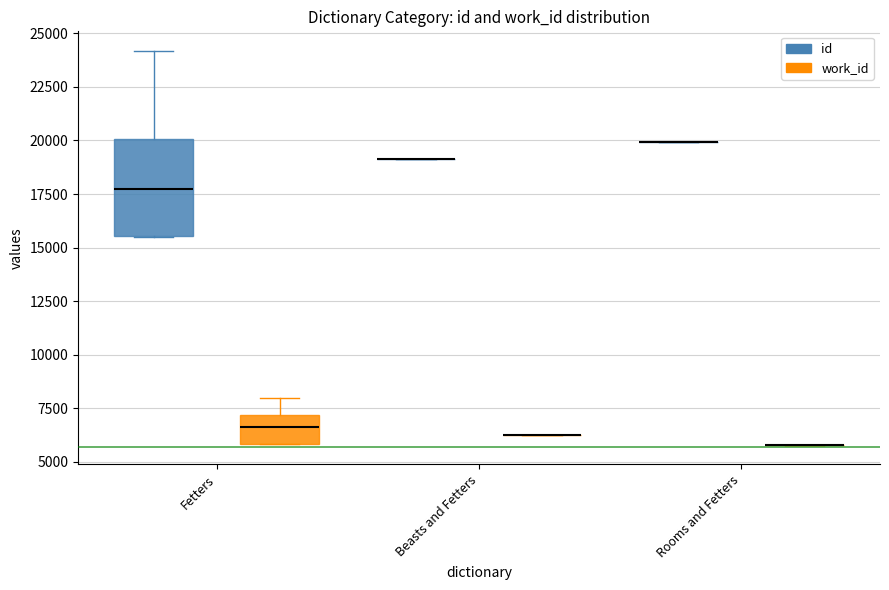

Between Fetters and Rooms and Fetters, which series saw the biggest shift?

id